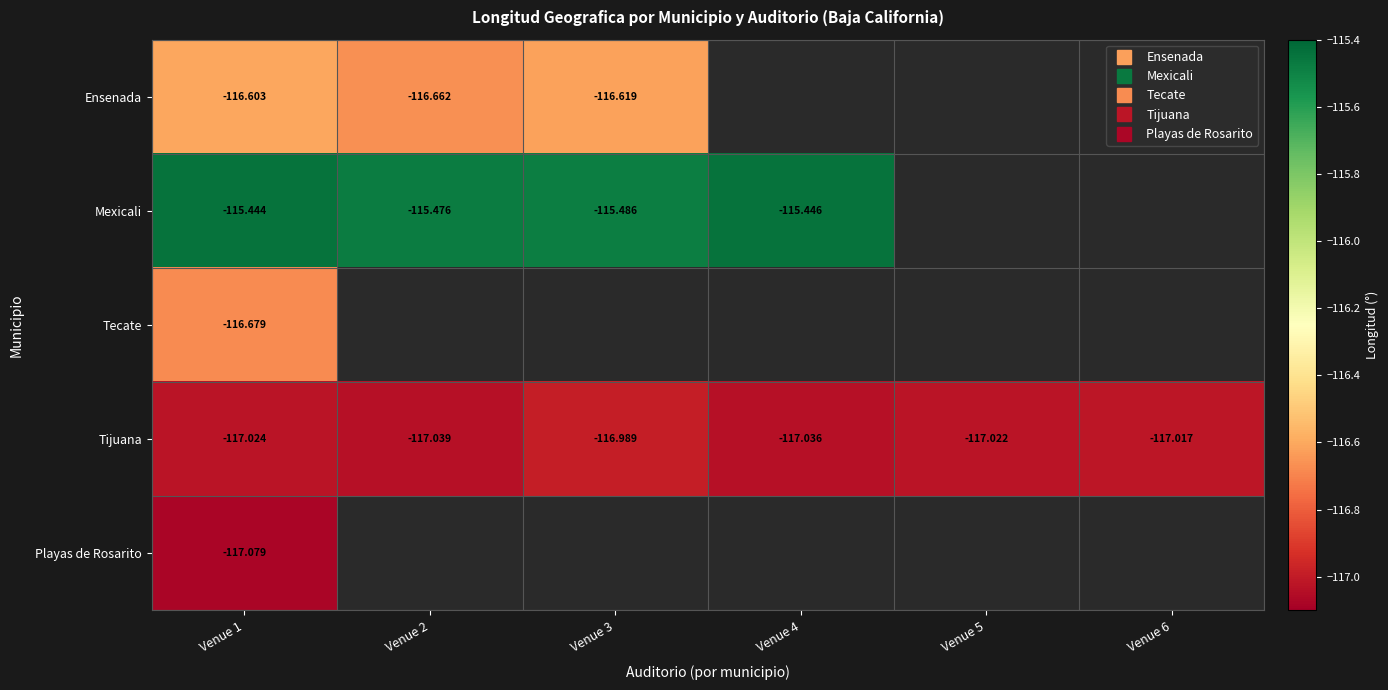

What value does the Tijuana series have at Venue 2?

-117.0